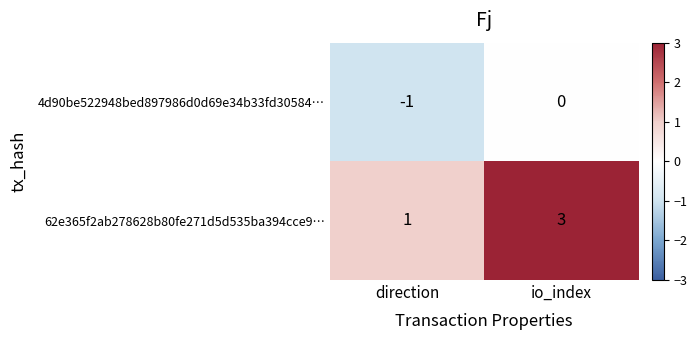

At how many categories does at least one series exceed 0?

2